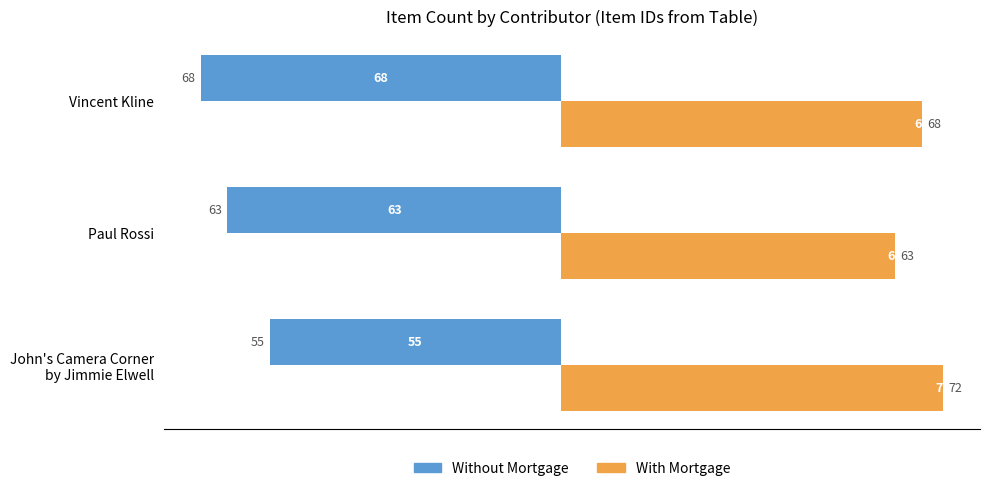

What is the greatest value displayed?

72